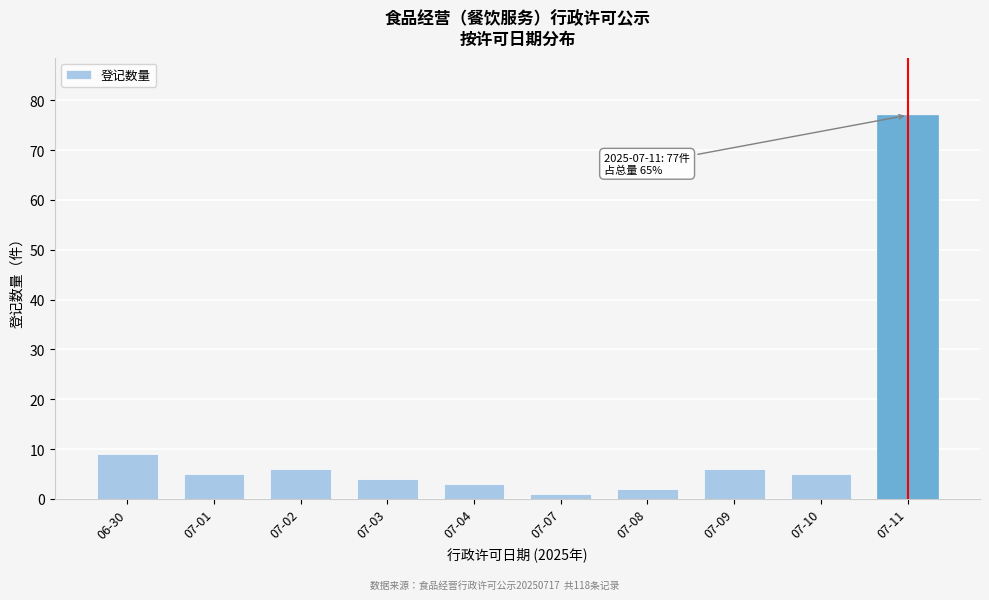

Reading left to right, what are all the values shown in this chart?

9	5	6	4	3	1	2	6	5	77